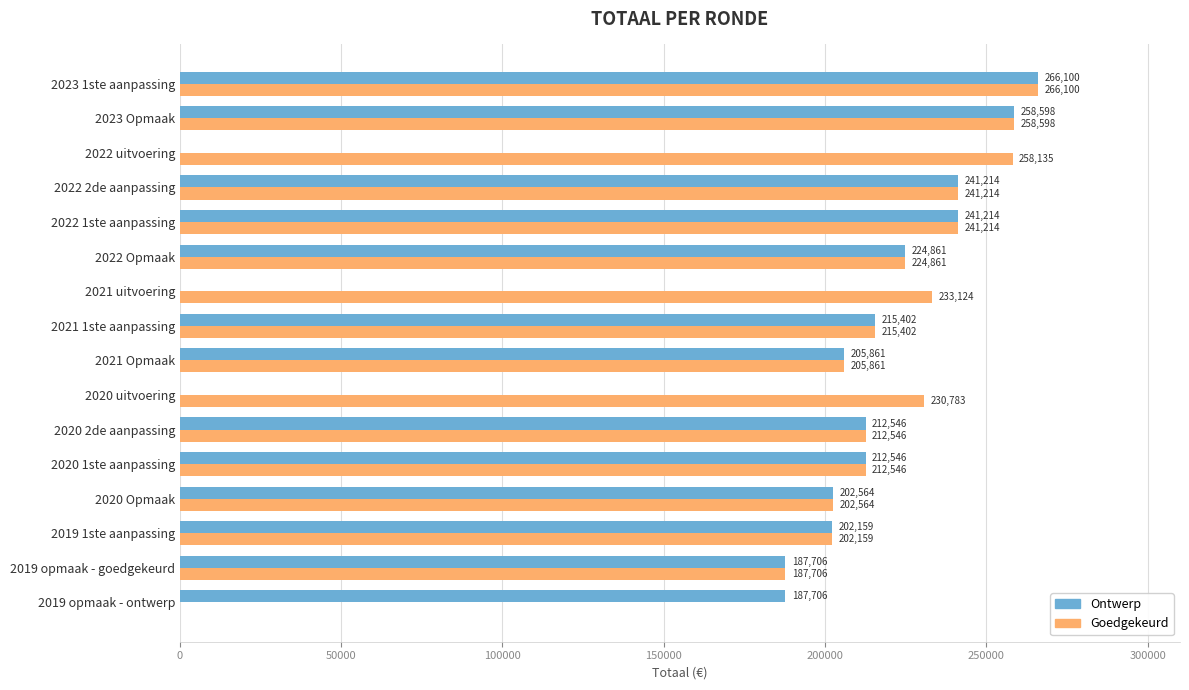

At which category is the sum across all series the highest?

2023 1ste aanpassing